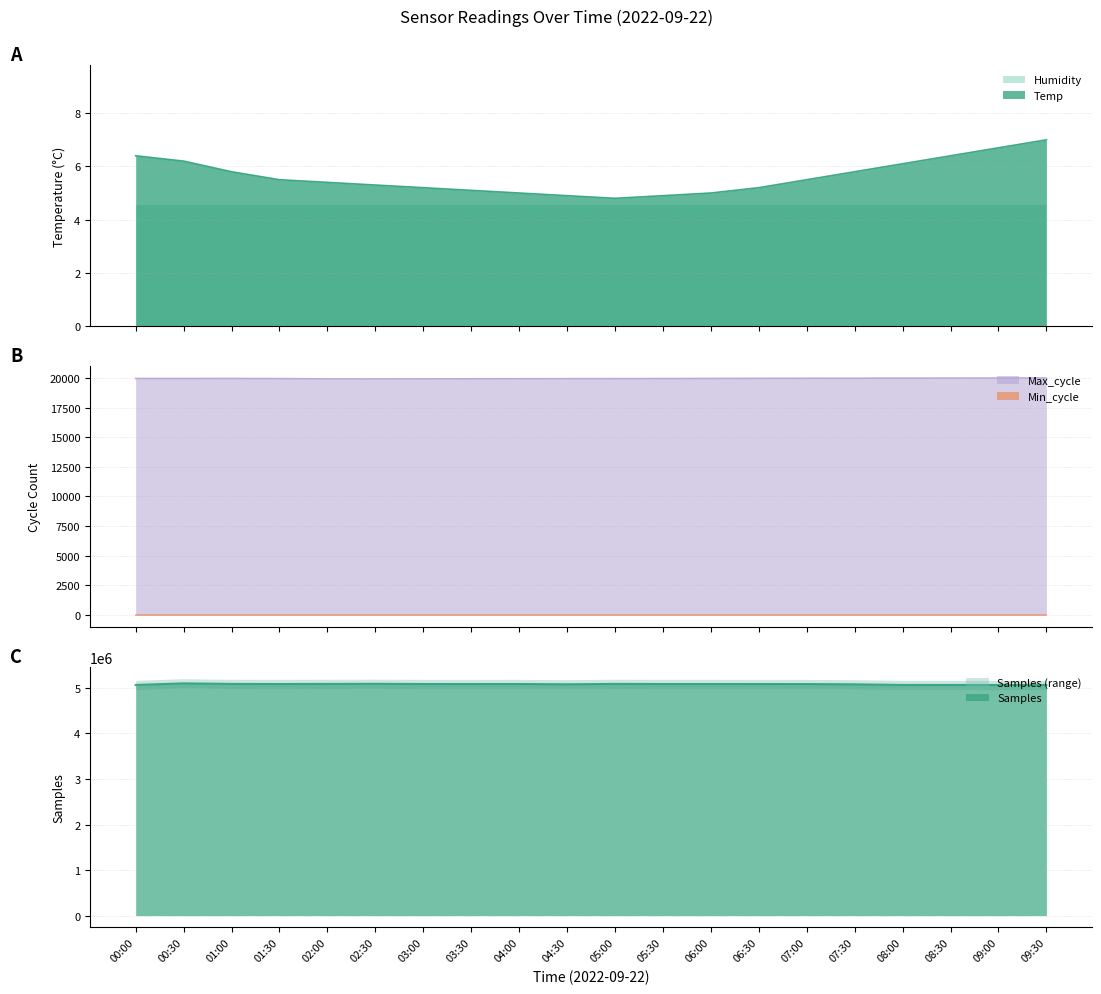

What is the average value of the Samples series?

5081651.0